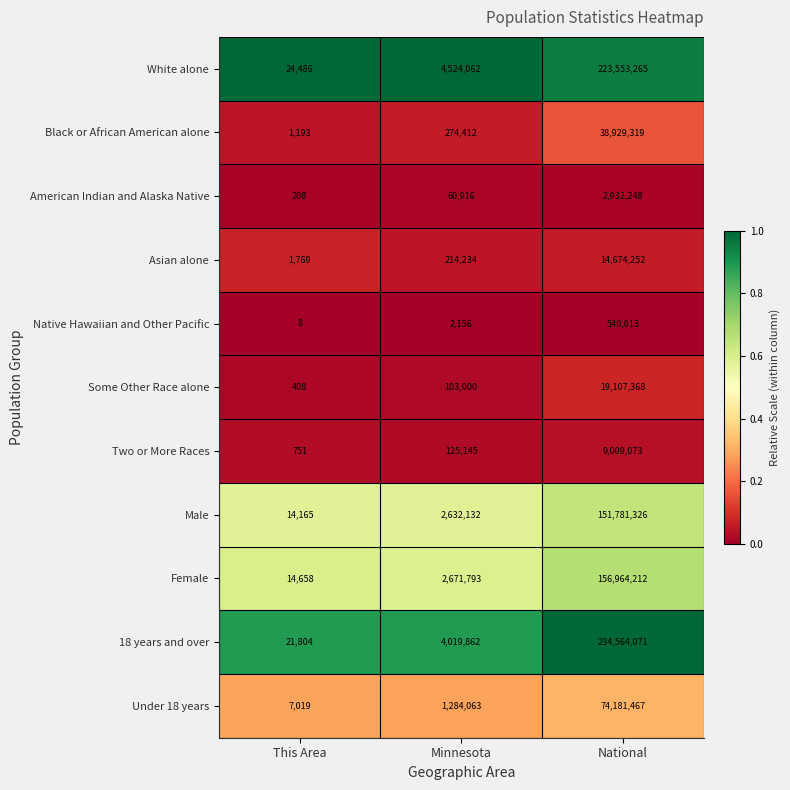

What is the average value of the Black or African American alone series?

13068308